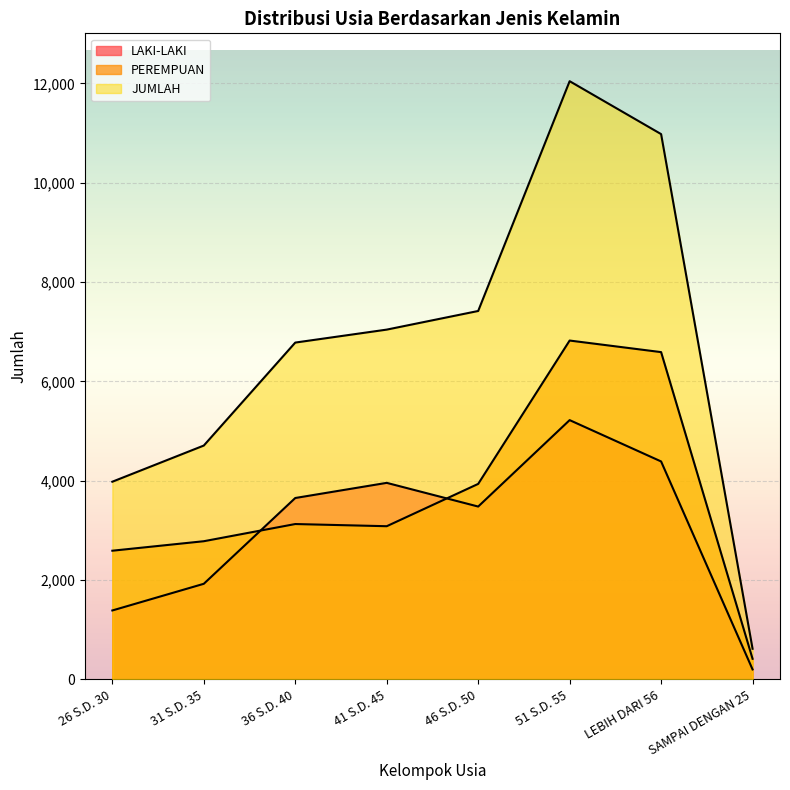

Is it true that LAKI-LAKI equals 3653 at 36 S.D. 40?

True